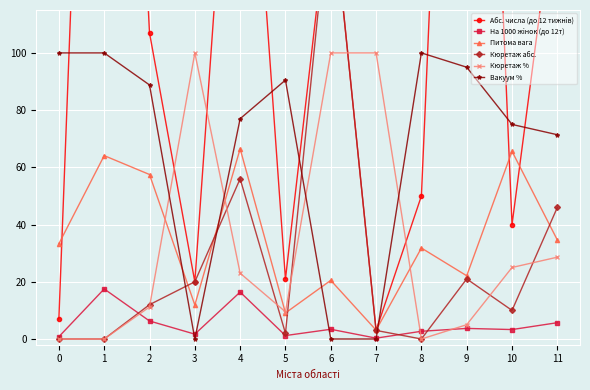

What is the difference between the highest and lowest values at 5?

89.3